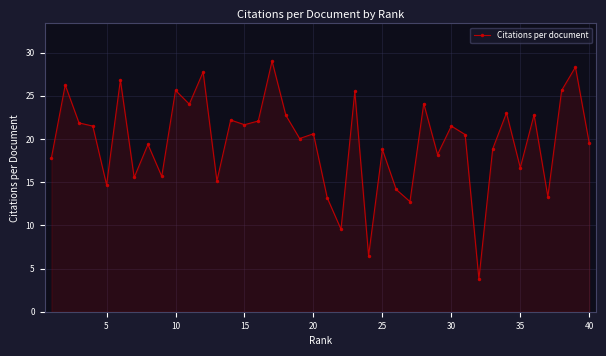

What is the greatest value displayed?

29.0